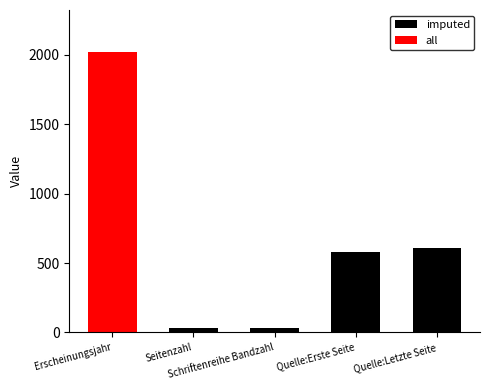

At which label does all first exceed 5?

Erscheinungsjahr